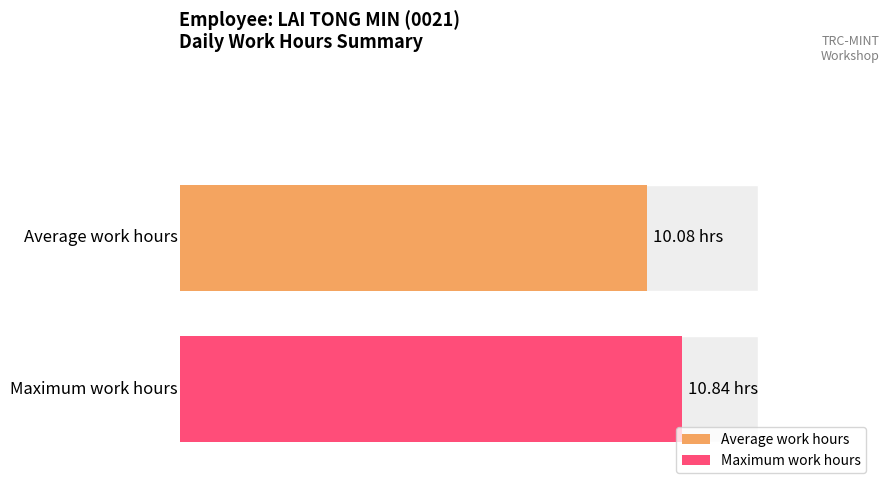

The value at 18-Mon is 6.5. True or false?

False